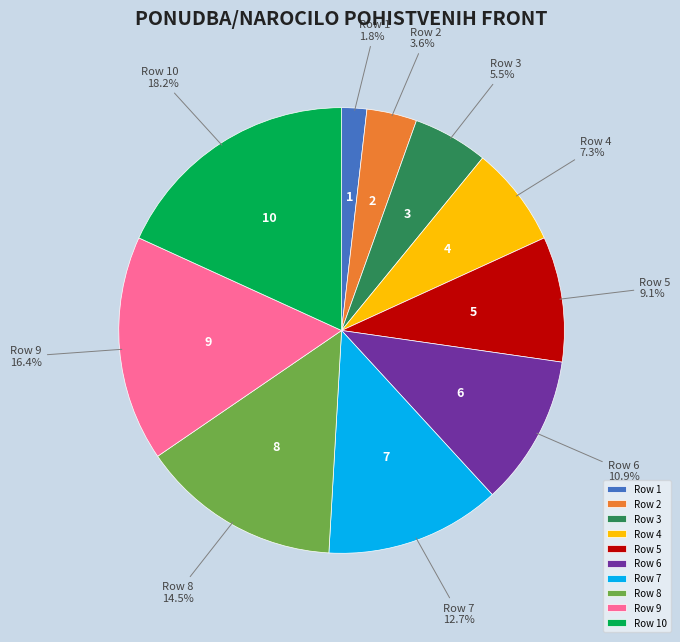

Is there a majority slice in this chart?

No